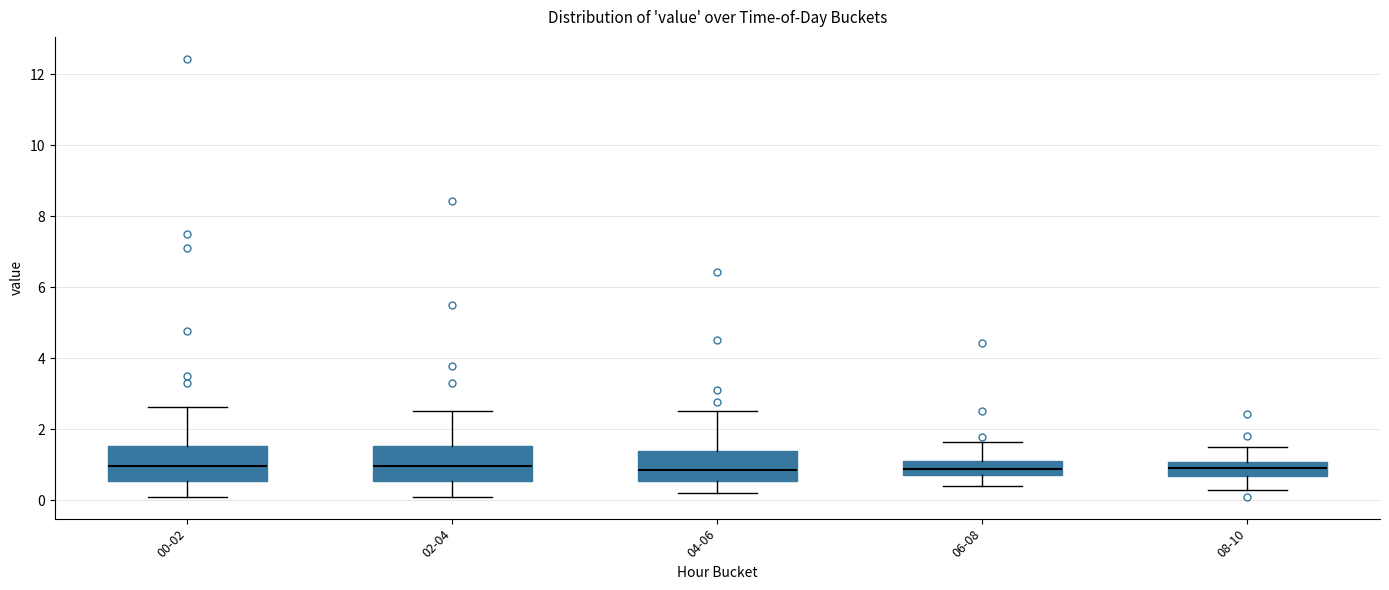

Reading left to right, transcribe this box plot: for each box, give where its median line is, the range the box spans, and where its two whiskers end, as read against the y-axis. The values are not printed on the chart, so give them approximately, as read against the axis.

00-02: median 1.0, box 0.6 to 1.6, whiskers 0.2 to 2.6
02-04: median 1.0, box 0.6 to 1.6, whiskers 0.2 to 2.6
04-06: median 0.8, box 0.6 to 1.4, whiskers 0.2 to 2.6
06-08: median 0.8 (inside the box), box 0.8 to 1.2, whiskers 0.4 to 1.6
08-10: median 1.0 (inside the box), box 0.6 to 1.0, whiskers 0.4 to 1.6